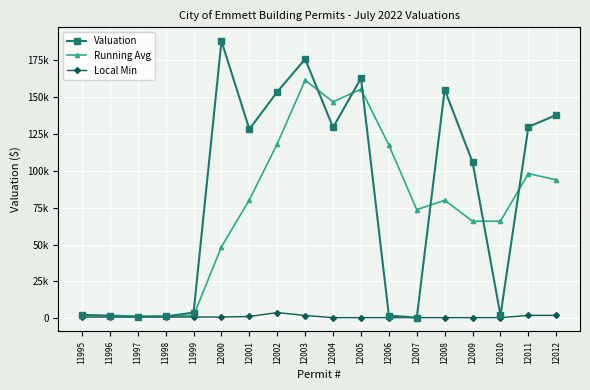

What are all the series names shown in the legend?

Valuation, Running Avg, Local Min